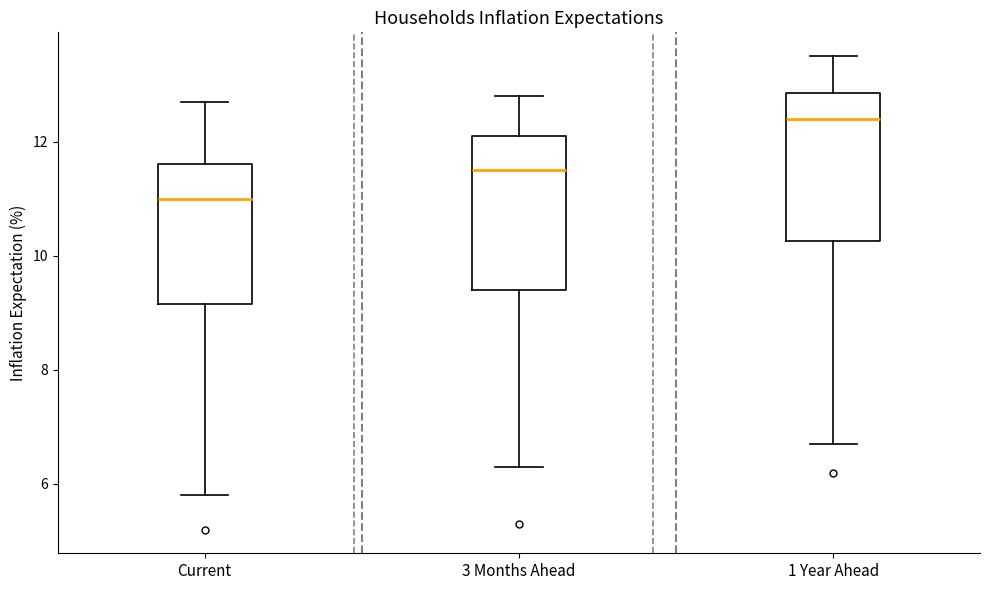

Reading left to right, read every box against the y-axis: the position of its median line, the range the box covers, and the ends of its whiskers. The values are not printed on the chart, so give them approximately, as read against the axis.

Current: median 11.0, box 9.2 to 11.6, whiskers 5.8 to 12.8
3 Months Ahead: median 11.6, box 9.4 to 12.2, whiskers 6.4 to 12.8
1 Year Ahead: median 12.4, box 10.2 to 12.8, whiskers 6.8 to 13.6